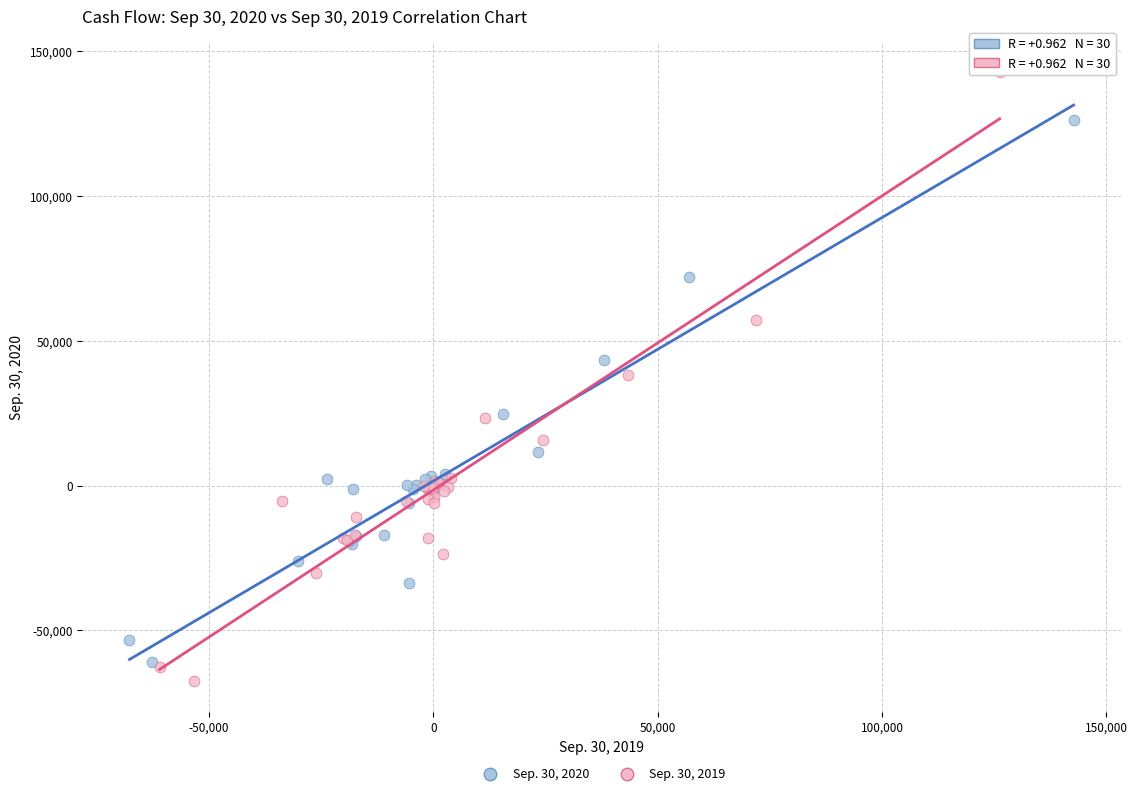

Which series has the widest spread of Y values?

Sep. 30, 2019